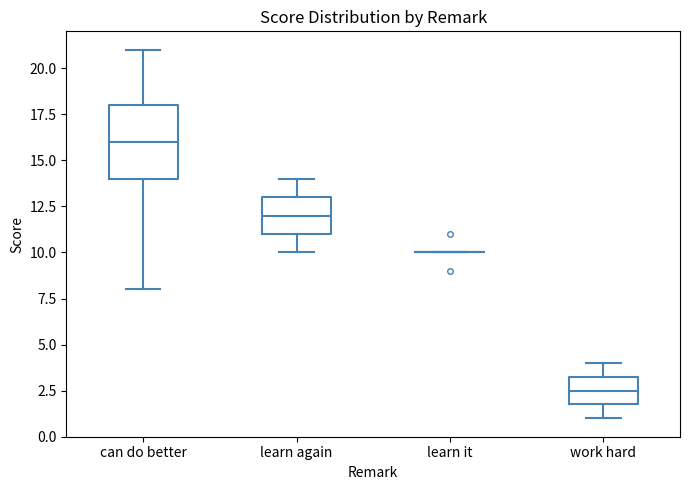

Where is the lower edge of the box for work hard on the y-axis? The values are not printed on the chart, so give them approximately, as read against the axis.

2.0